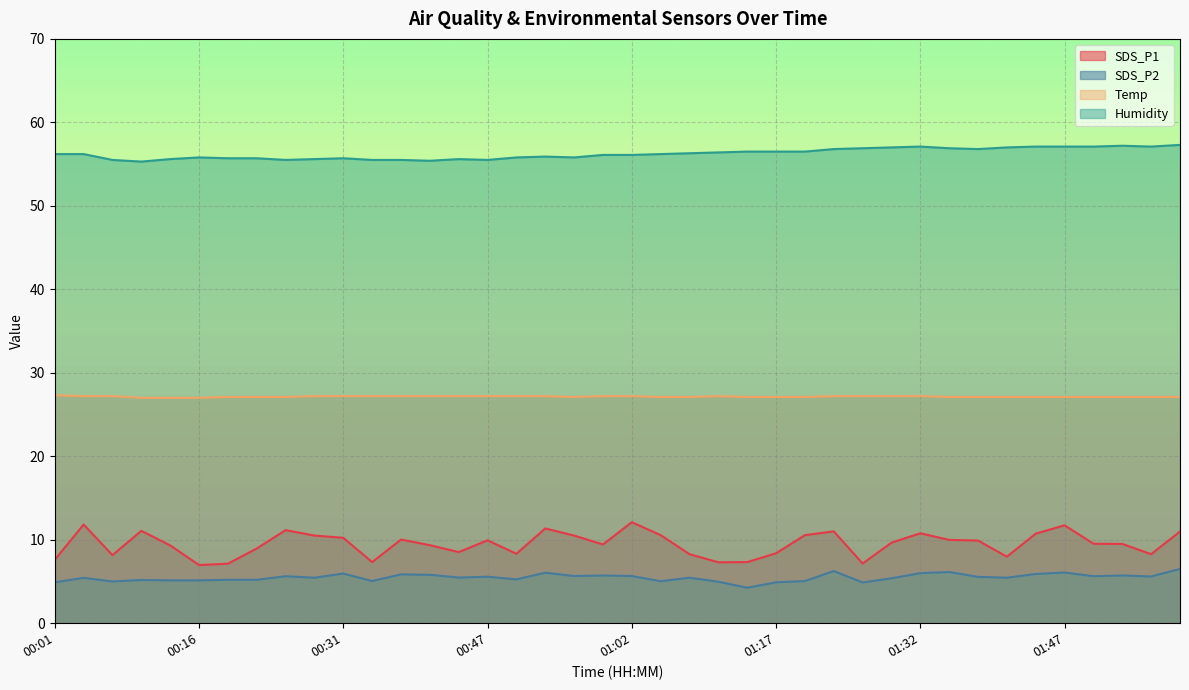

The Temp series shows 27.1 at 01:41. True or false?

True